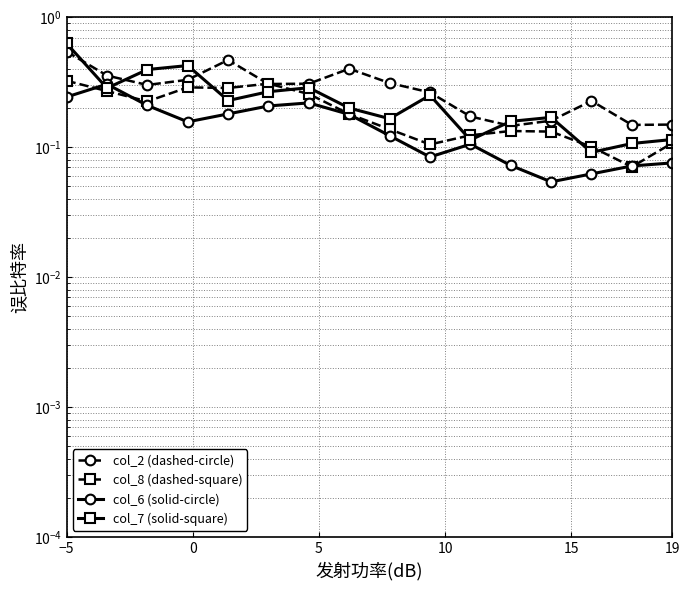

What is the lowest value of the col_6 (solid-circle) series?

0.1